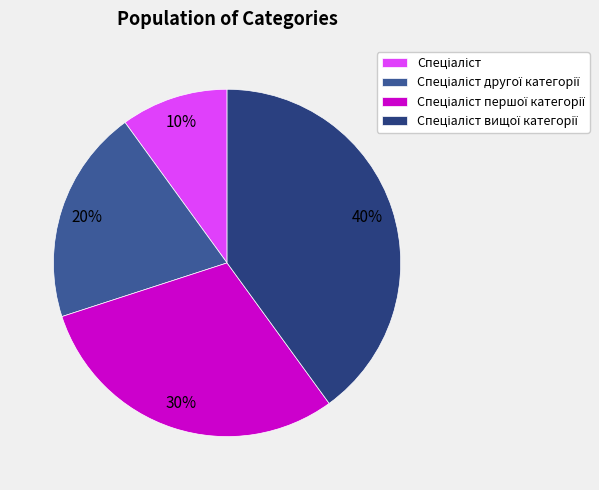

Does any single category account for the majority?

No